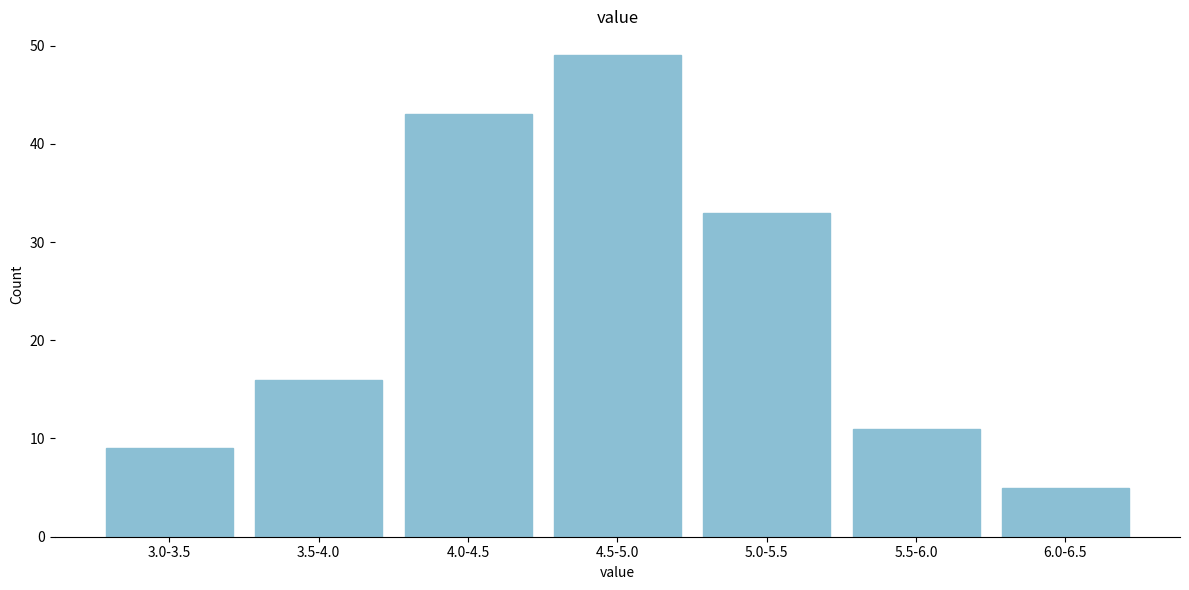

Reading right to left, transcribe all the data shown in this chart.

6.0-6.5=5	5.5-6.0=11	5.0-5.5=33	4.5-5.0=49	4.0-4.5=43	3.5-4.0=16	3.0-3.5=9